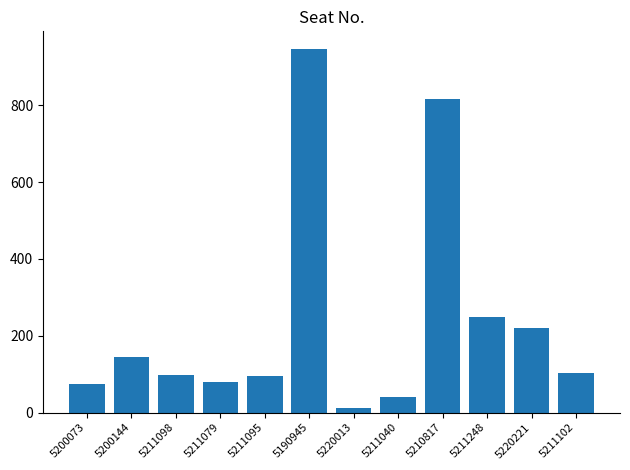

What is the change in value from 5200073 to 5210817?

+744